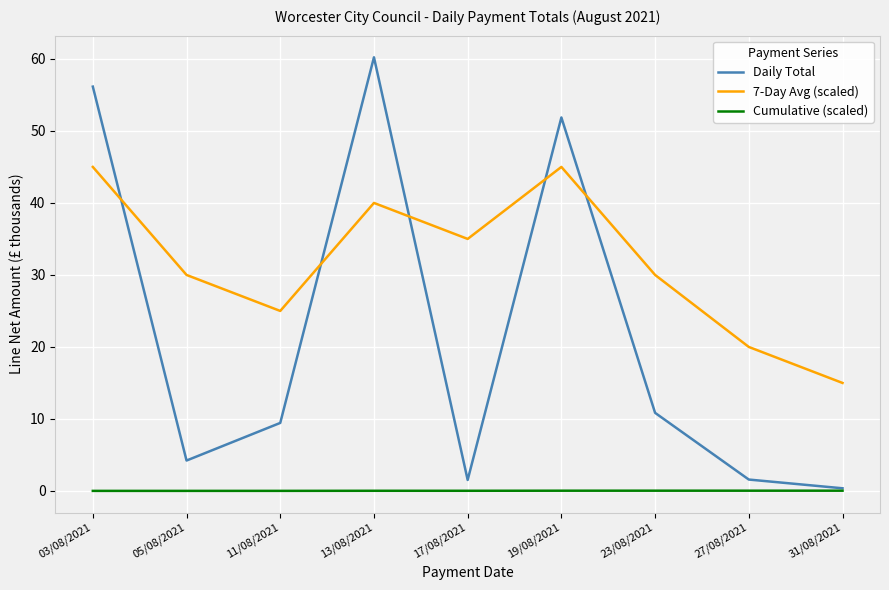

Where does the 7-Day Avg (scaled) series first go above 30?

03/08/2021